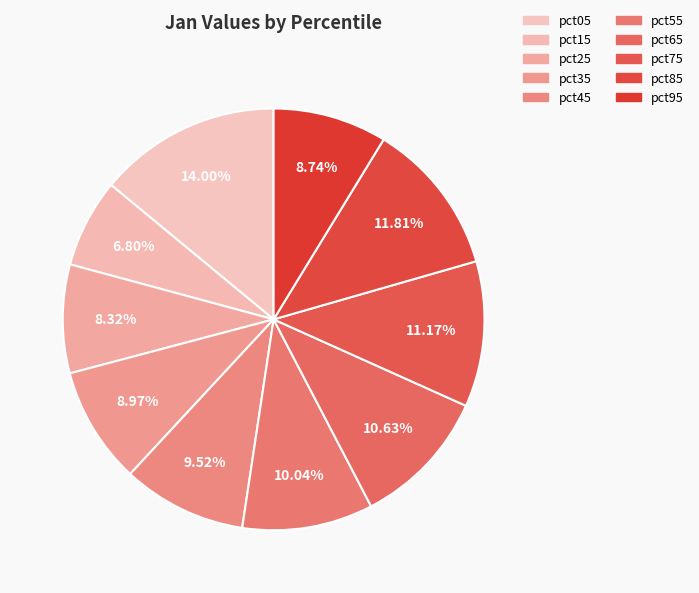

Count the number of slices in the pie.

10